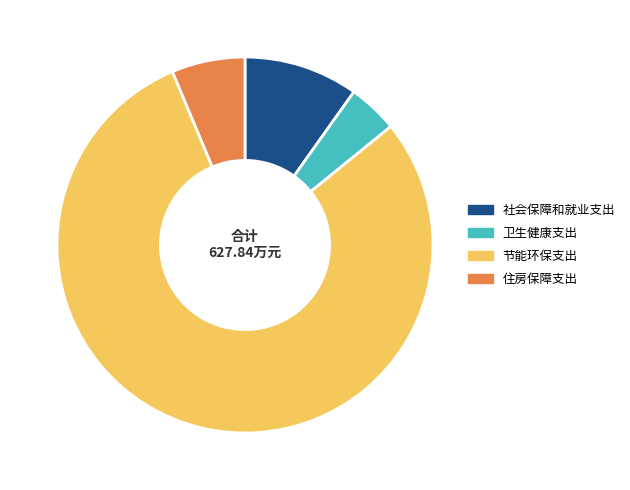

Does 节能环保支出 account for over 50% of the chart?

Yes